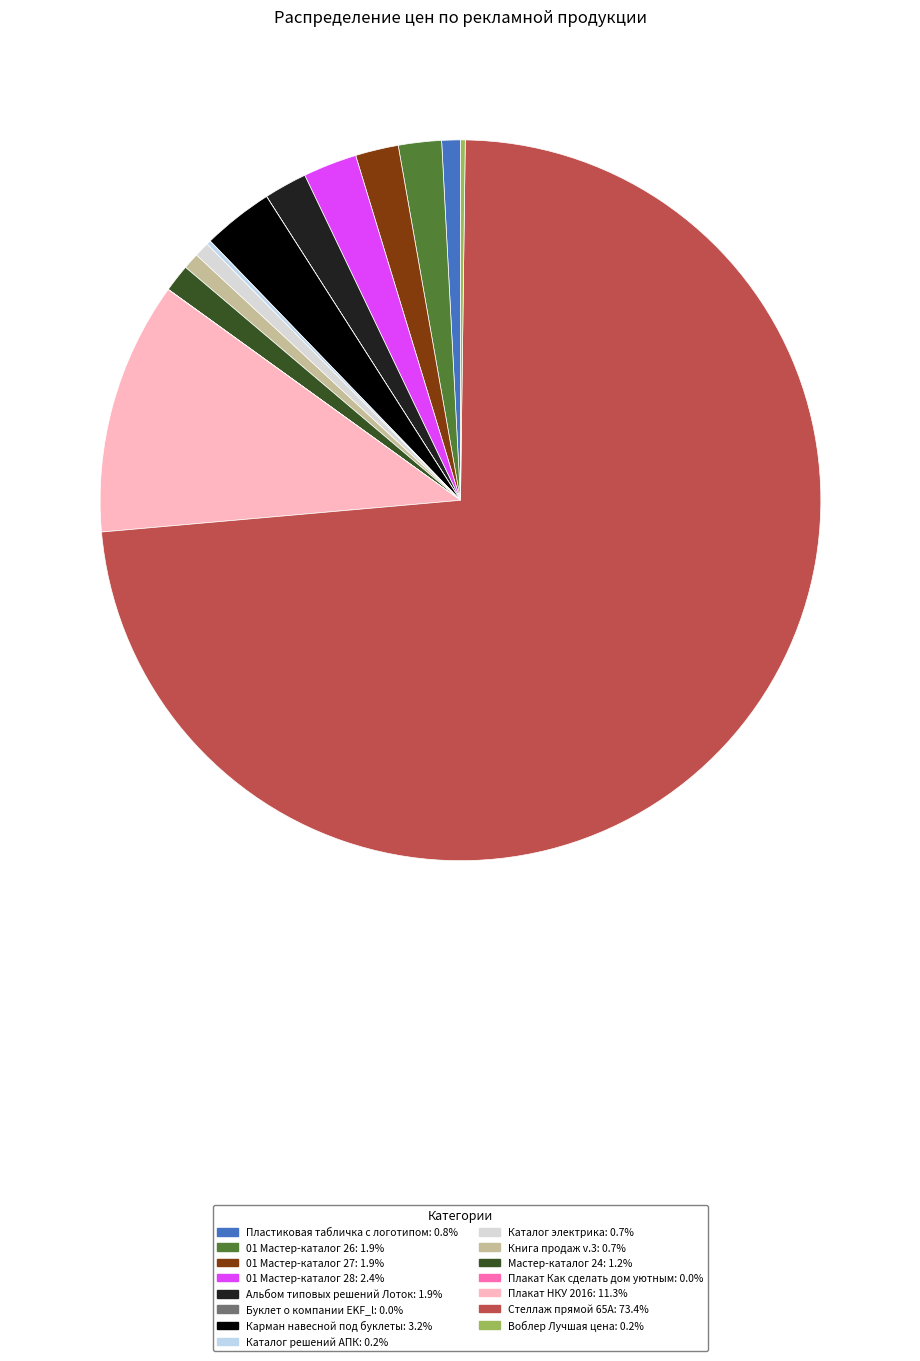

How many segments does this pie chart have?

15